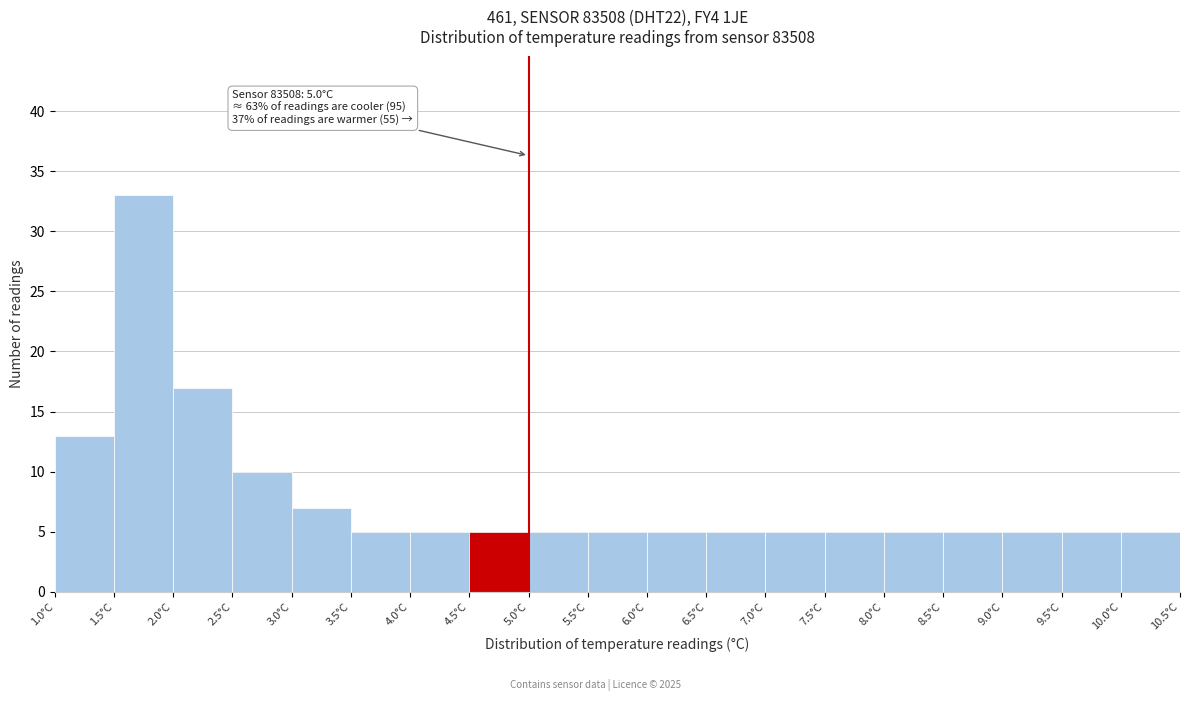

Over which range of the x-axis is the bar tallest?

1.5 to 2.0